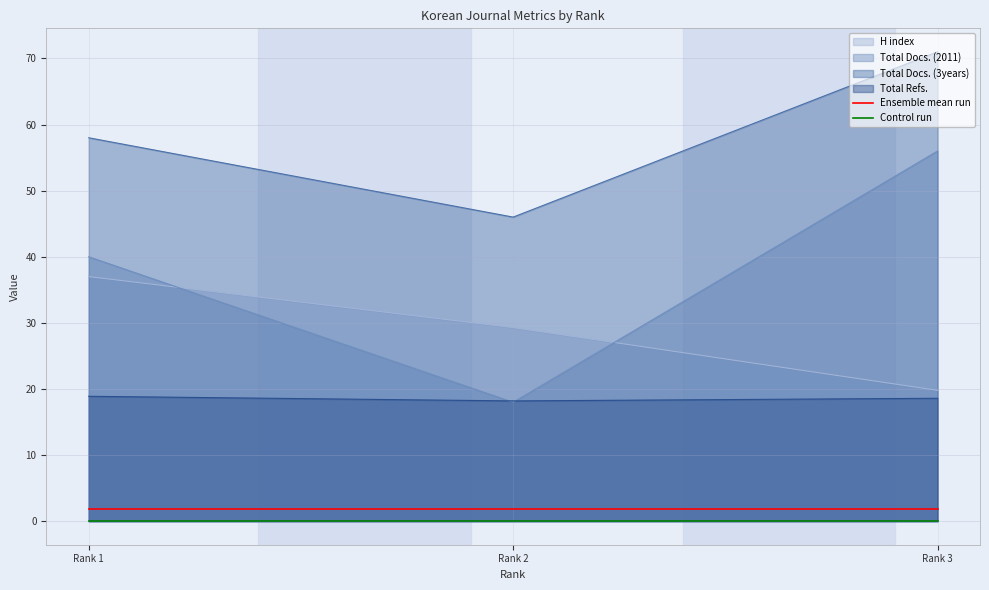

Where is Total Docs. (2011) nearest to the value 37?

Rank 1